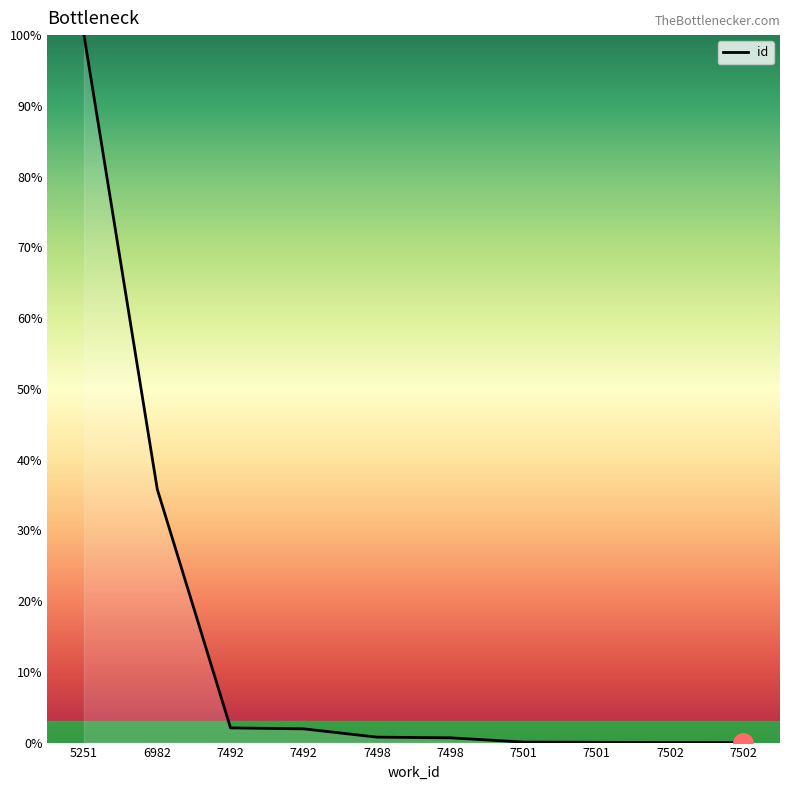

What is the difference between the values at 7501 and 5251?

99.9